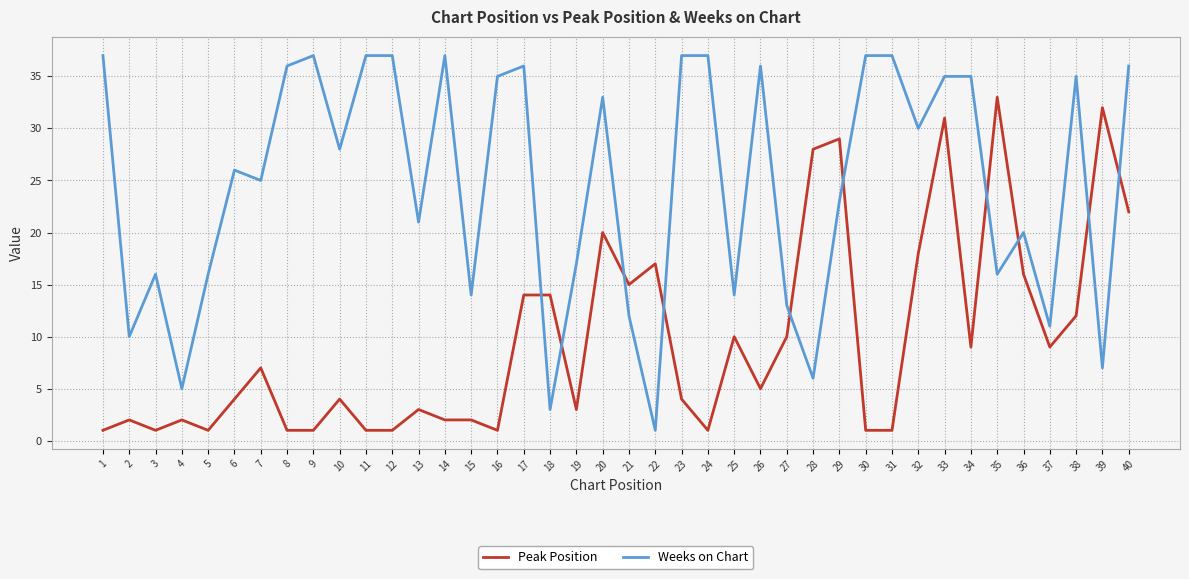

What is the average value of the Peak Position series?

10